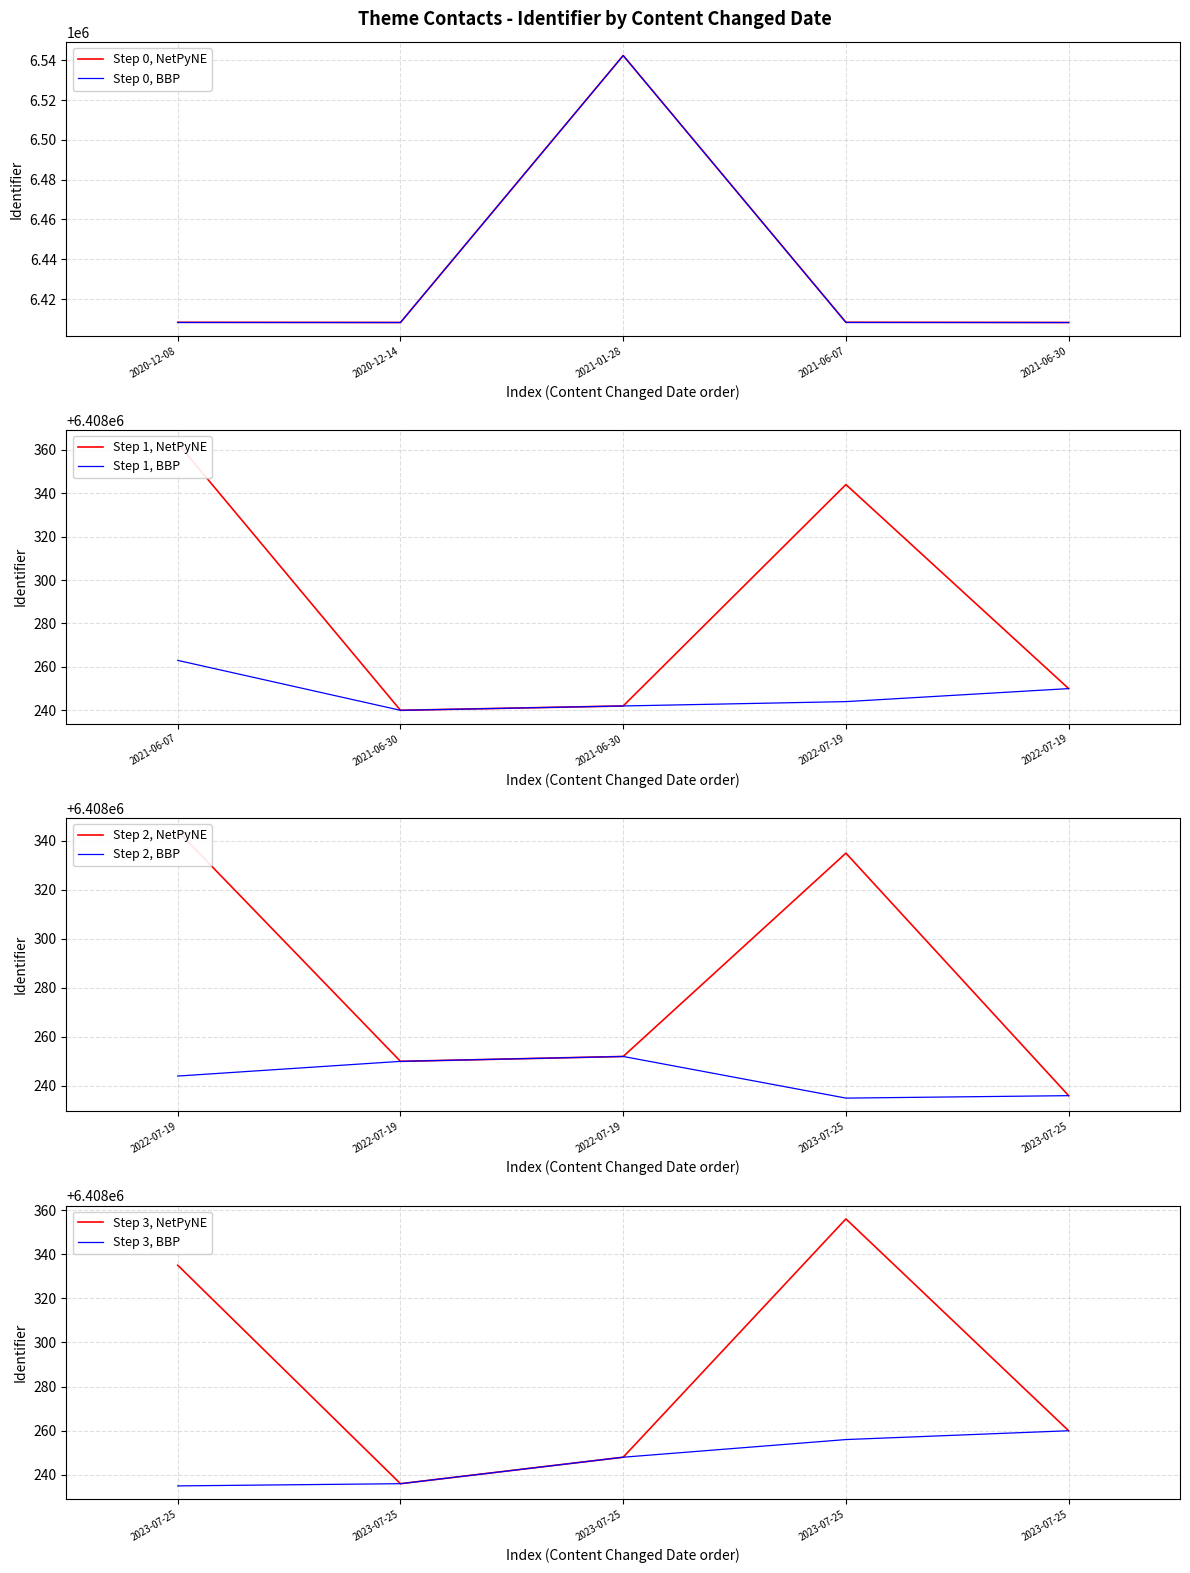

Where is Step 0, BBP nearest to the value 6475305?

2021-06-07